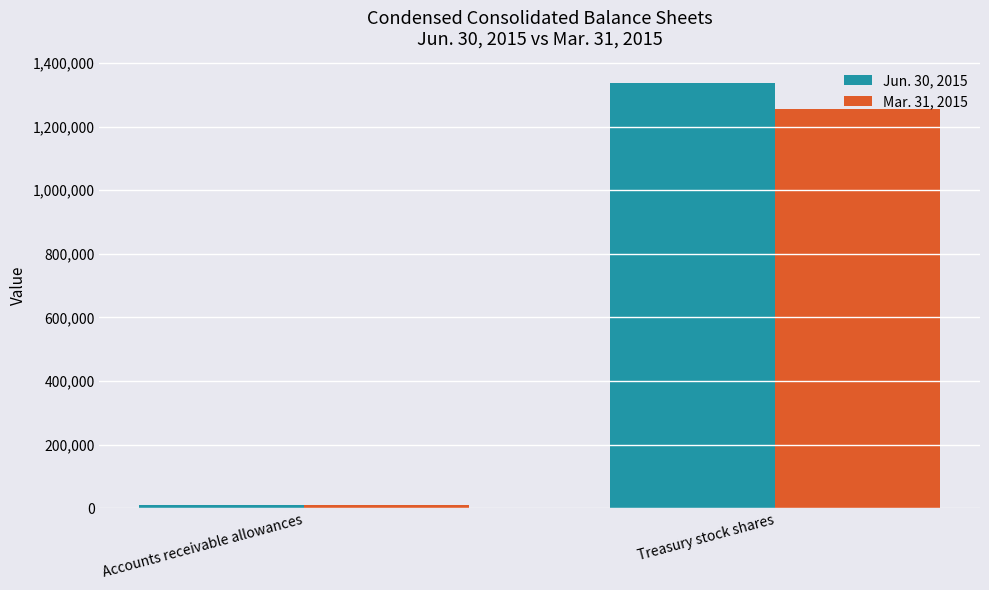

At how many categories does at least one series exceed 1307319?

1